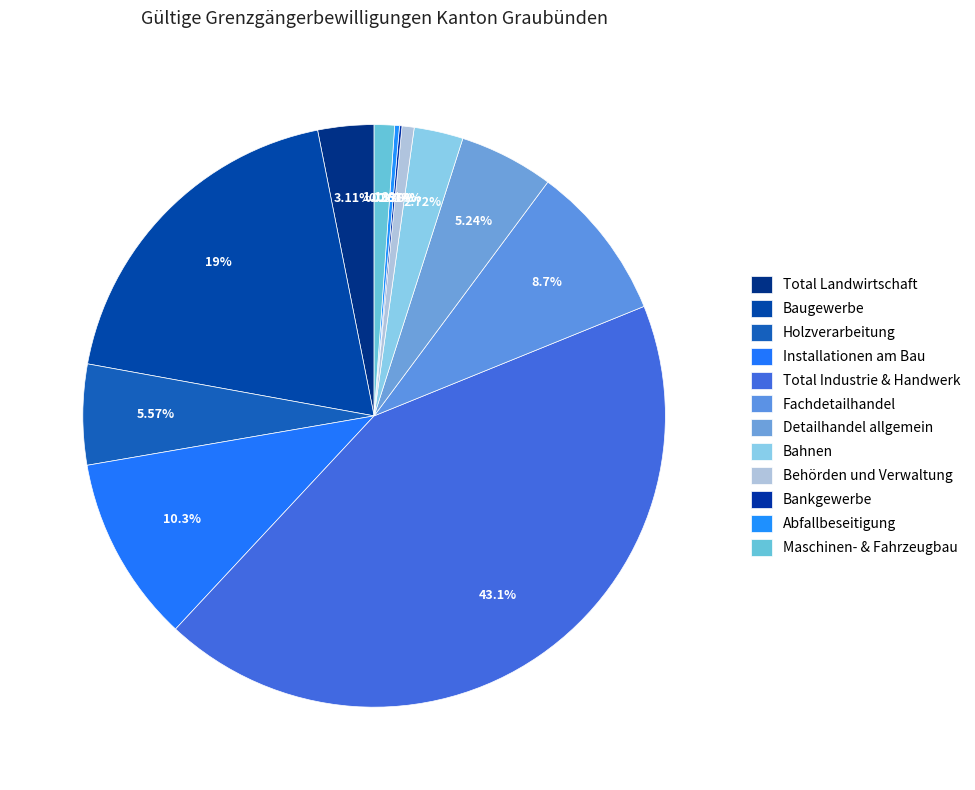

How much of the chart is everything except Detailhandel allgemein?

94.8%